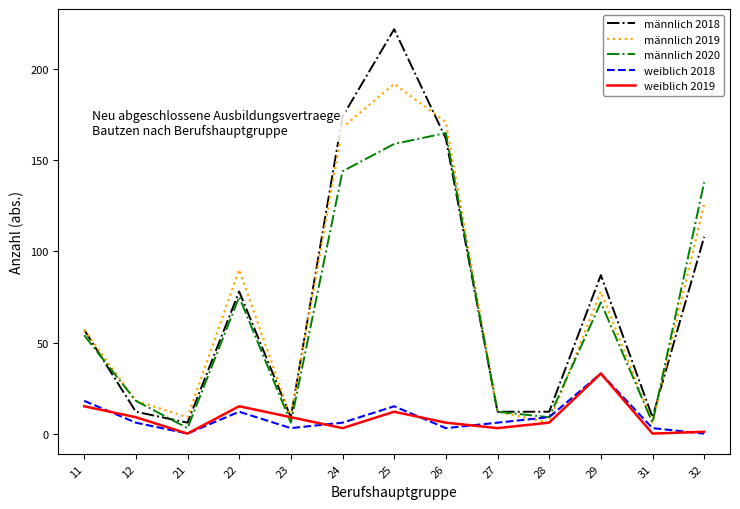

What is the spread (max minus min) of values at 29?

54